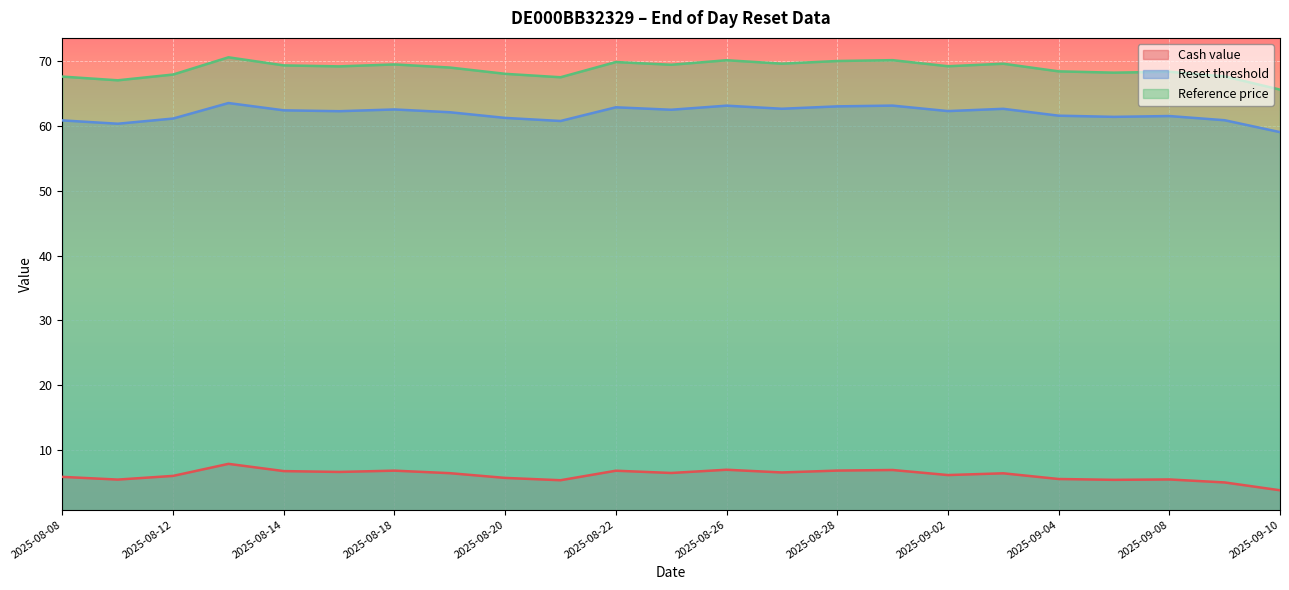

How many values in the Reset threshold series are below 62?

10